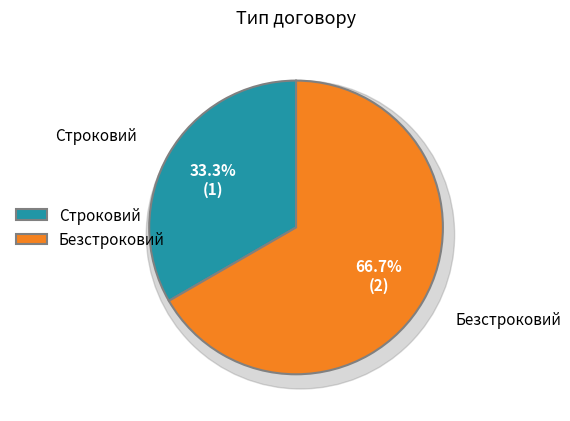

Is Строковий the majority of the pie?

No